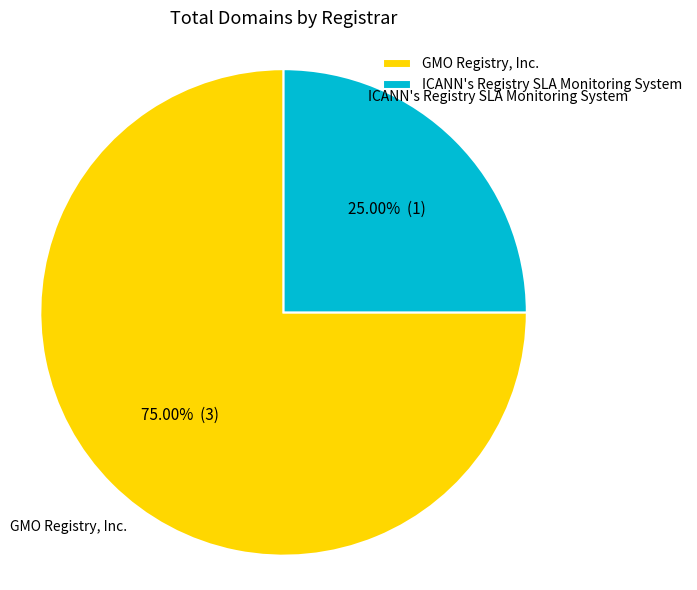

Is there a majority slice in this chart?

Yes